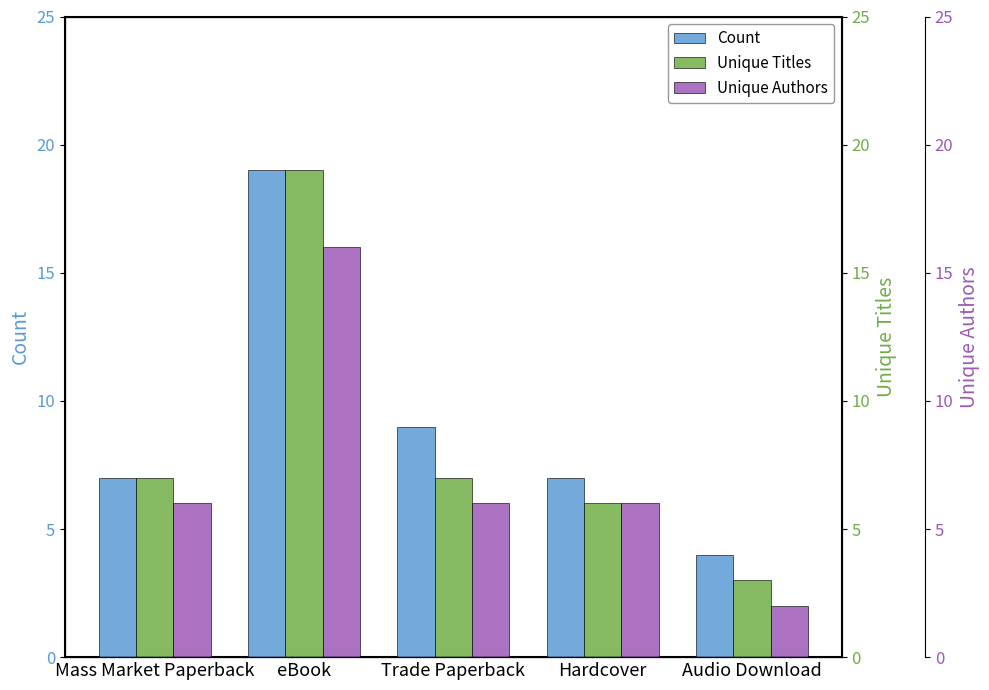

List the labels in order of Count value, largest first.

eBook, Trade Paperback, Mass Market Paperback, Hardcover, Audio Download